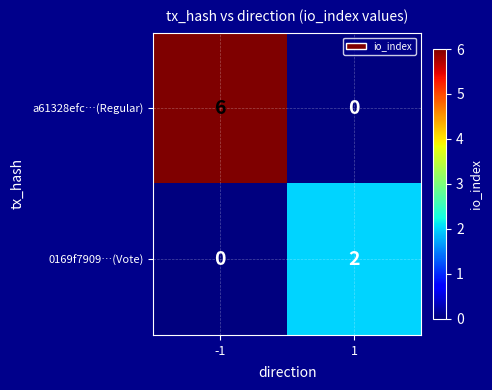

What is the highest value of the a61328efc…(Regular) series?

6